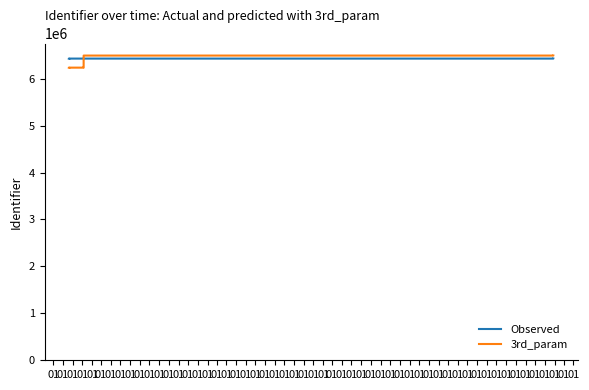

What is the difference between the maximum and minimum values in the 3rd_param series?

257187.3